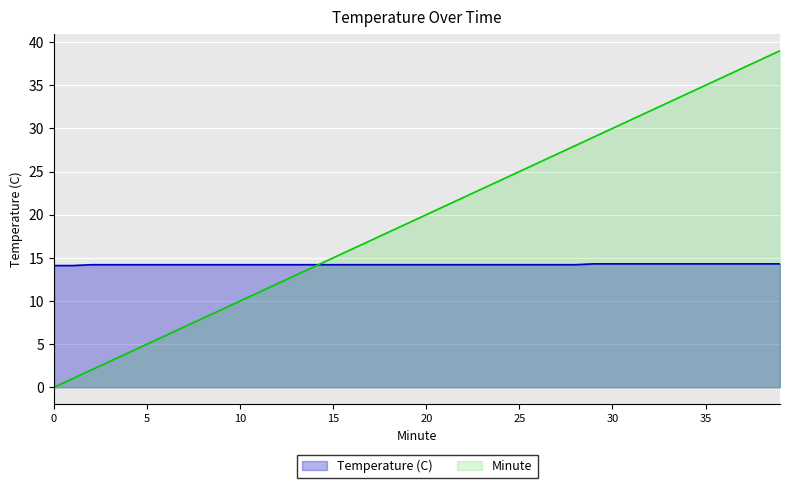

Does the chart display data point markers on the line(s)?

No